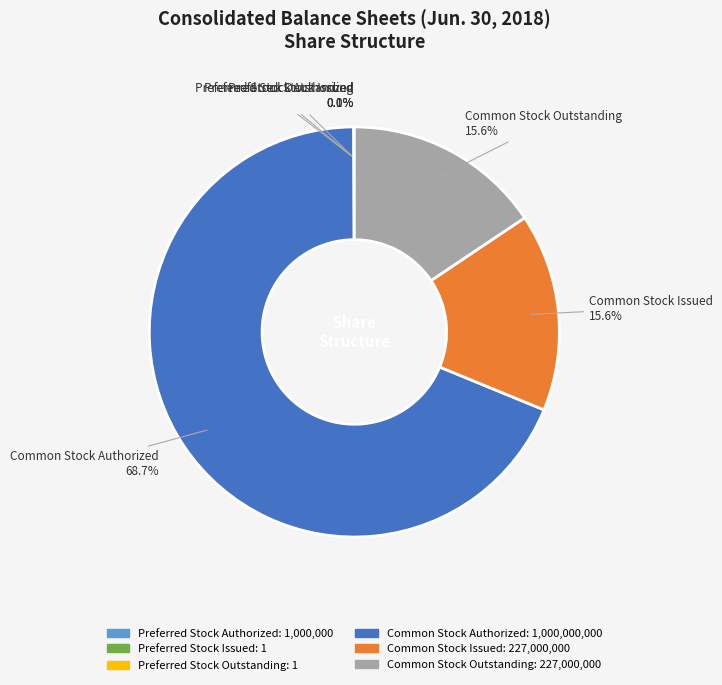

Combined, what portion of the pie is Common Stock Outstanding and Preferred Stock Issued?

15.6%